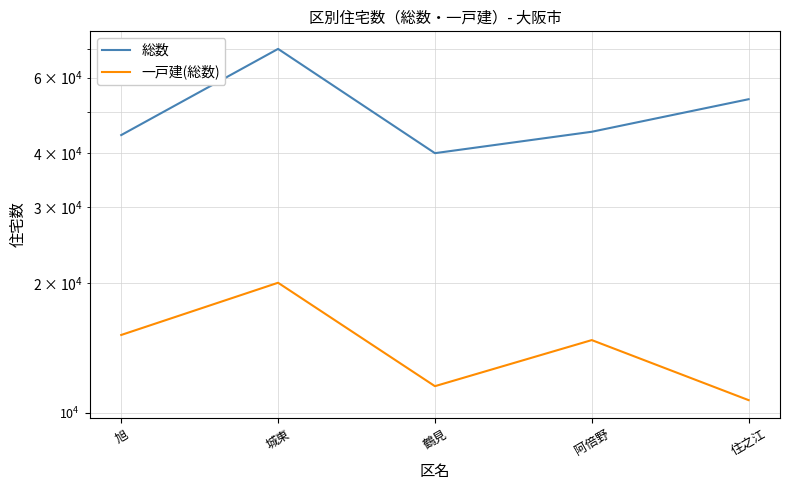

What is the approximate value of 総数 at 住之江?

53460